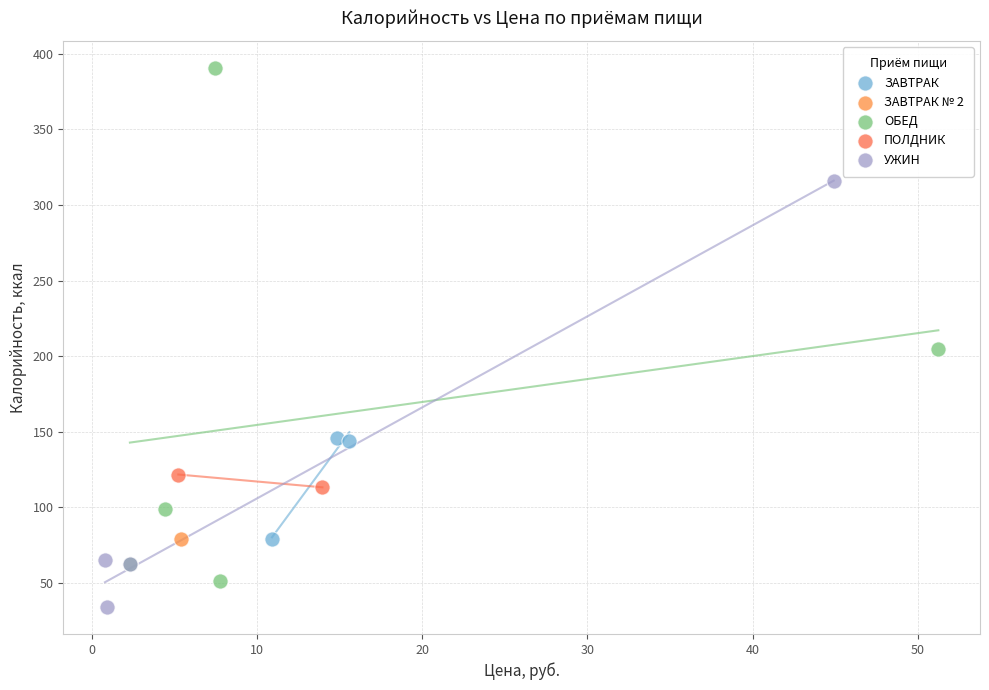

What are all the series names shown in the legend?

ЗАВТРАК, ЗАВТРАК № 2, ОБЕД, ПОЛДНИК, УЖИН